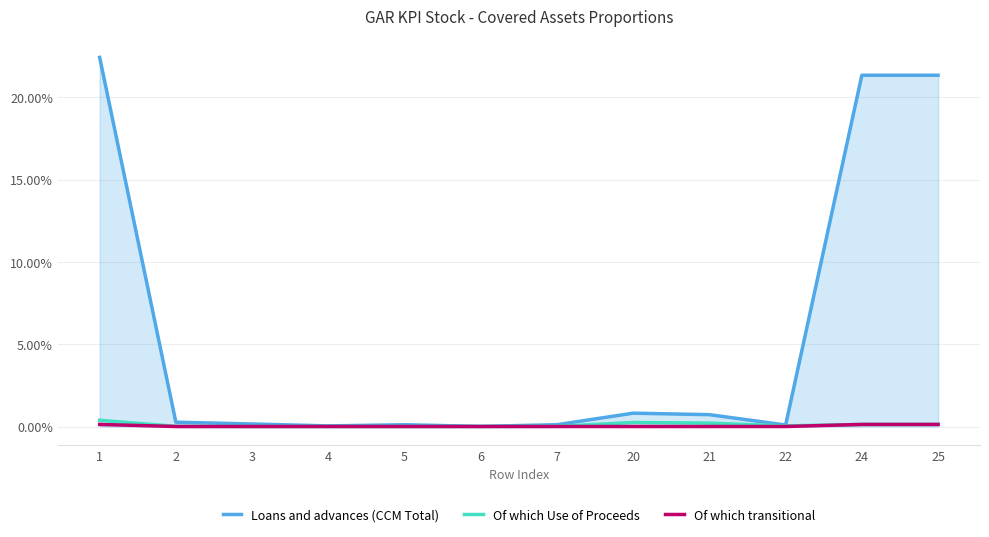

True or false: Loans and advances (CCM Total) has more than 2 points higher than both neighbors.

True